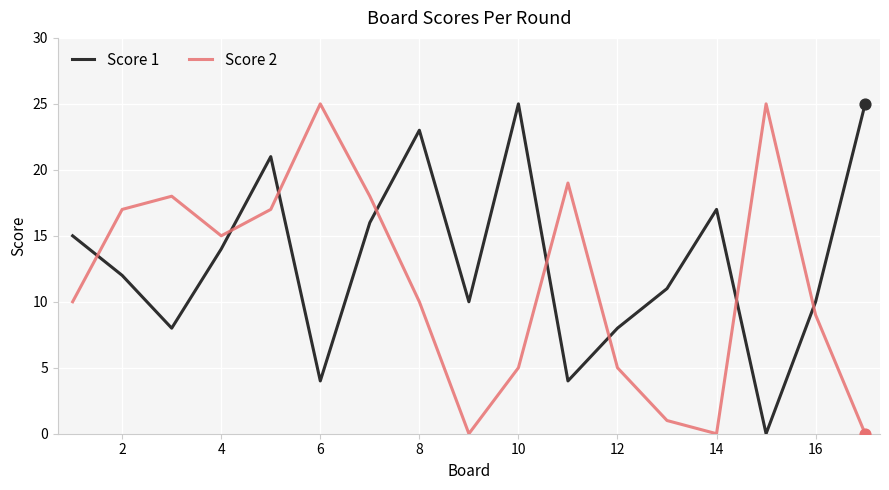

At how many categories does at least one series exceed 7?

17